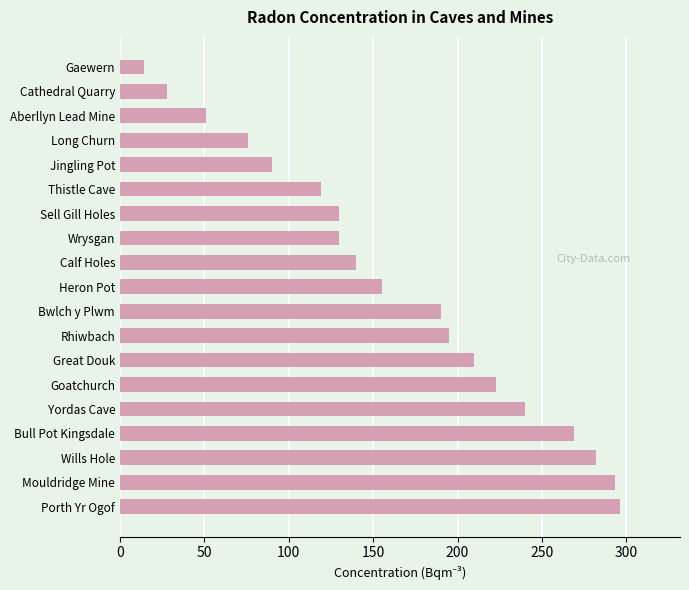

Which label corresponds to the largest value in the chart?

Porth Yr Ogof